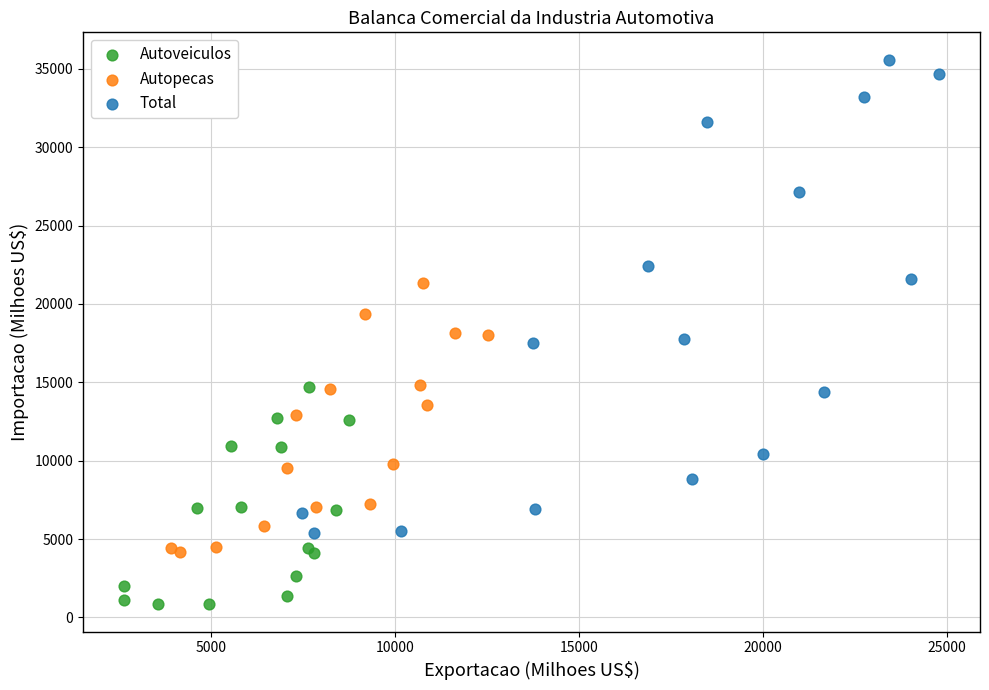

What are all the series names shown in the legend?

Autoveiculos, Autopecas, Total